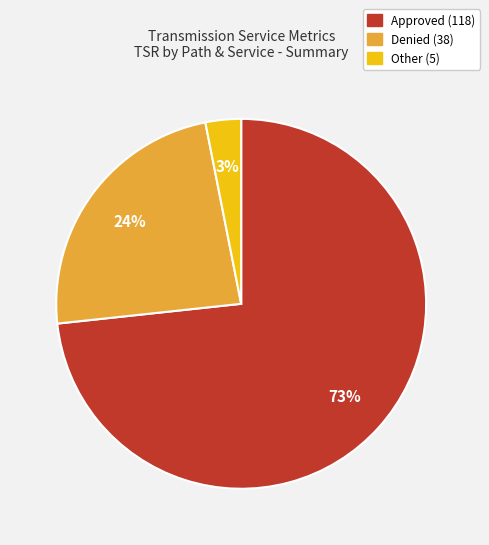

To the nearest percent, what is the difference between the largest and smallest slice percentages?

70%